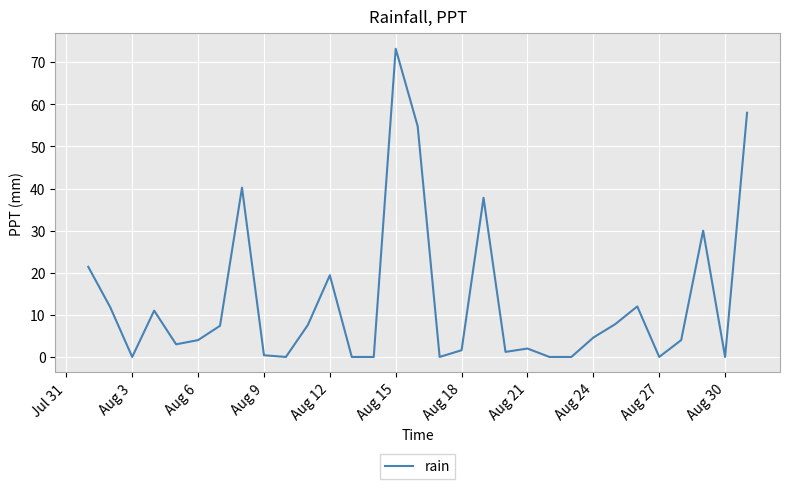

How many lines are shown in the chart?

1